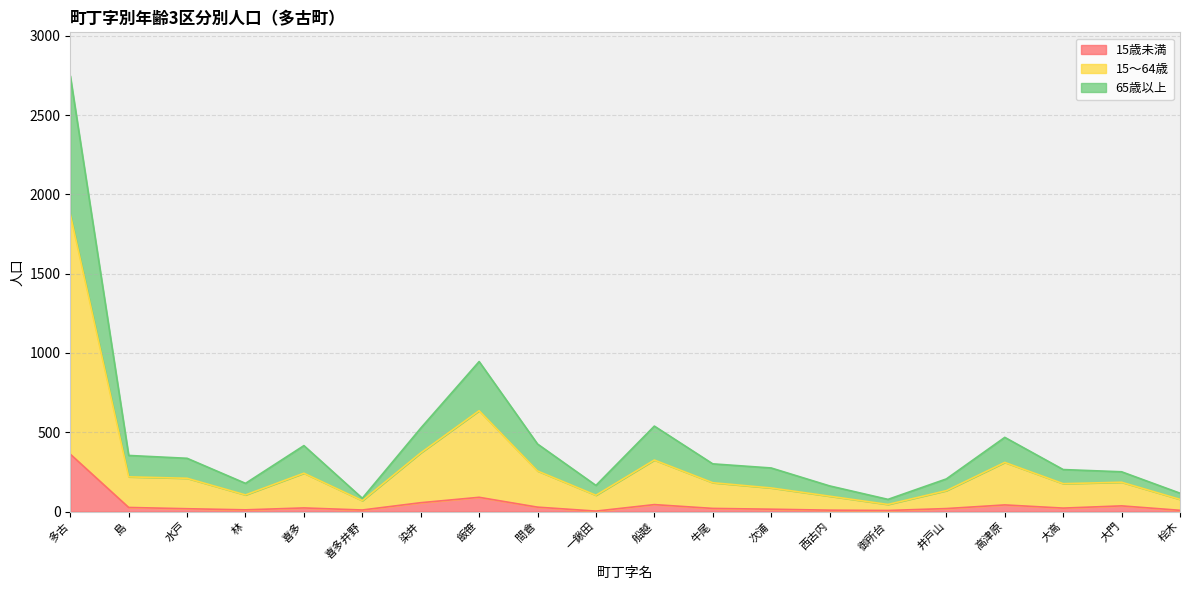

Between 水戸 and 船越, which series saw the biggest shift?

65歳以上